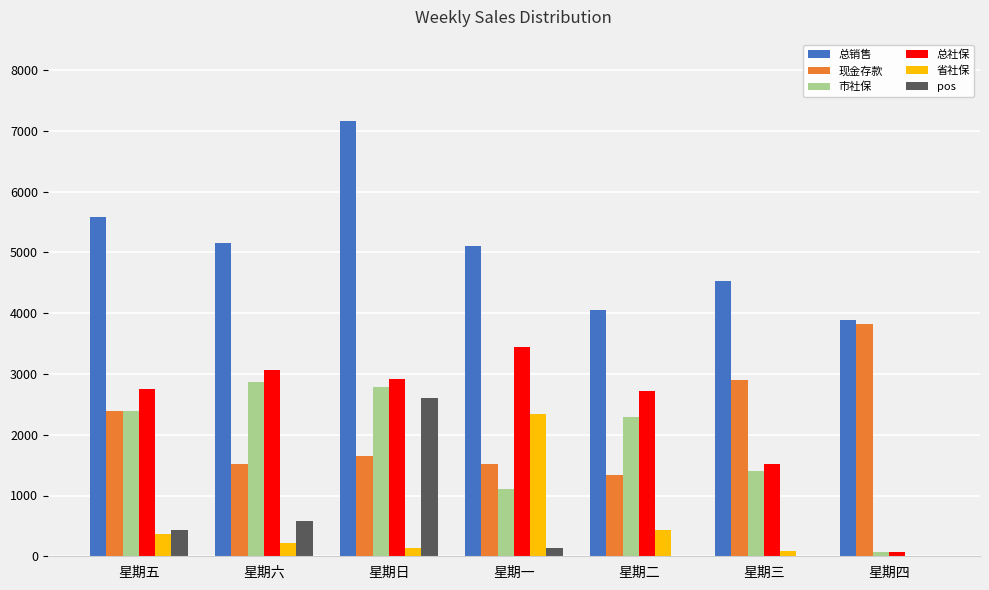

At which category is the sum across all series the highest?

星期日